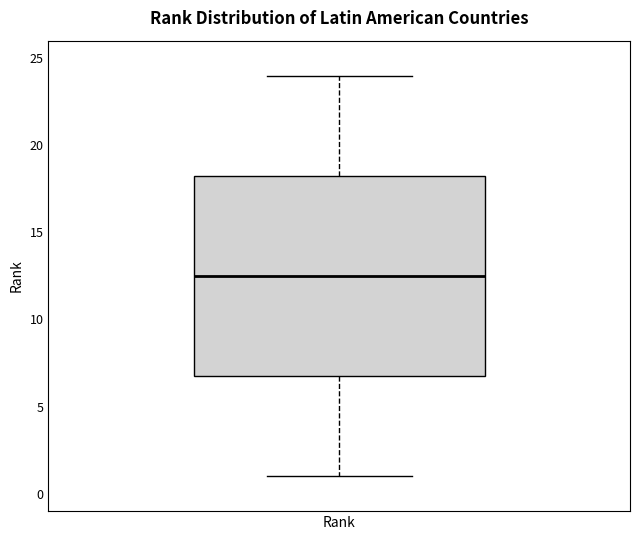

Read this box plot against the y-axis: the position of the median line, the range covered by the box, and the ends of both whiskers. The values are not printed on the chart, so give them approximately, as read against the axis.

median 12.5, box 7.0 to 18.5, whiskers 1.0 to 24.0